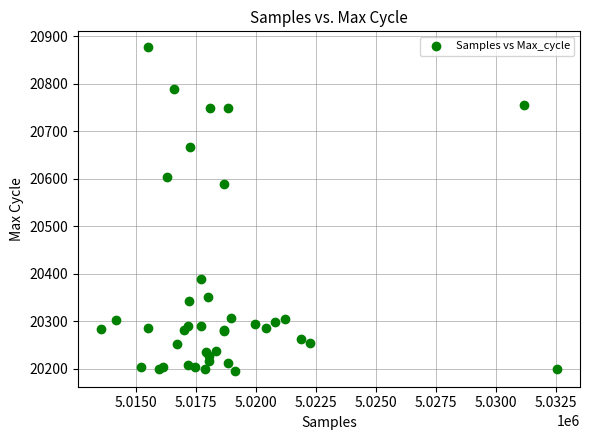

What Y value in the scatter plot is closest to 20536?

20589